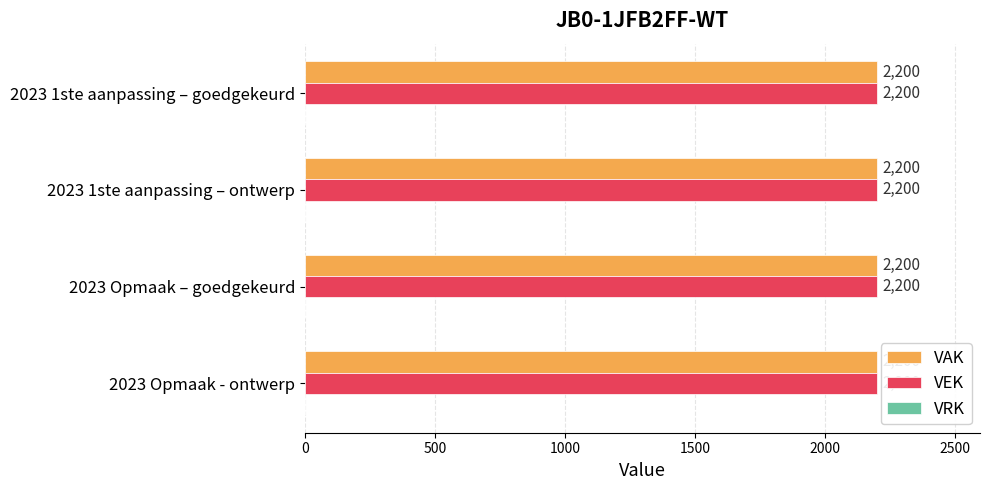

Are the bars horizontal?

Yes